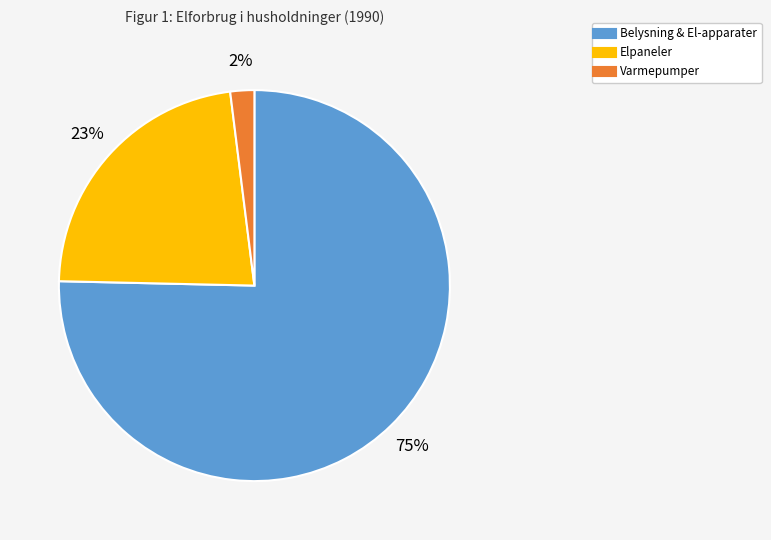

How many segments does this pie chart have?

3